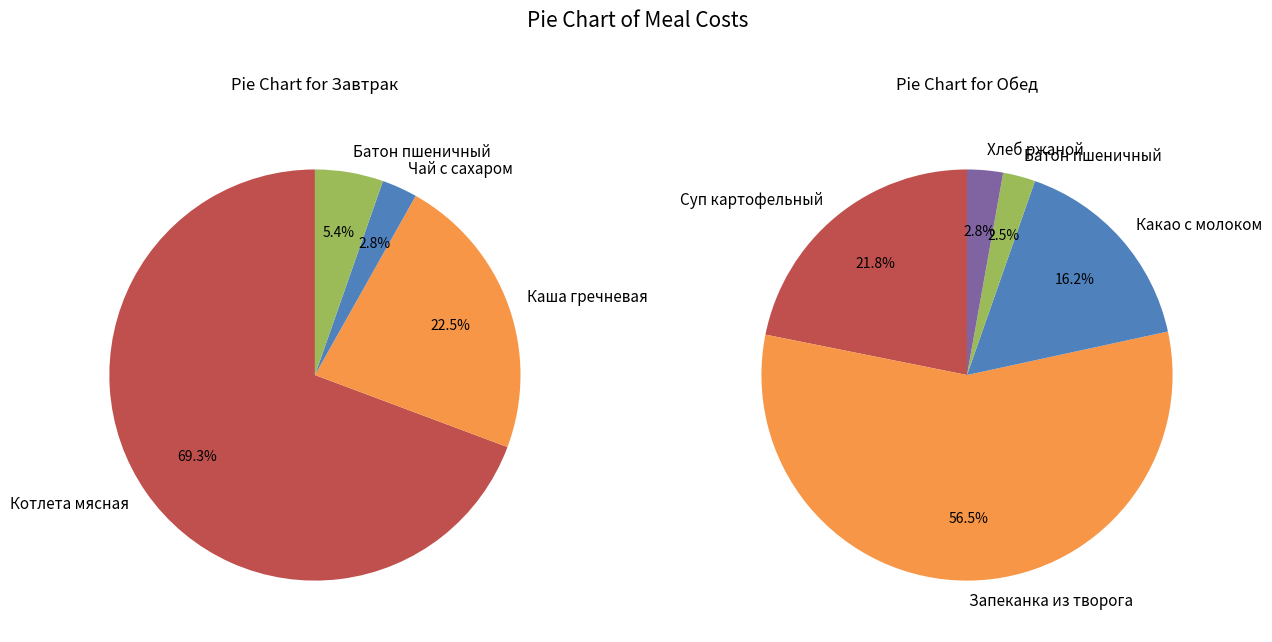

True or false: Обед accounts for 51% of the total.

True